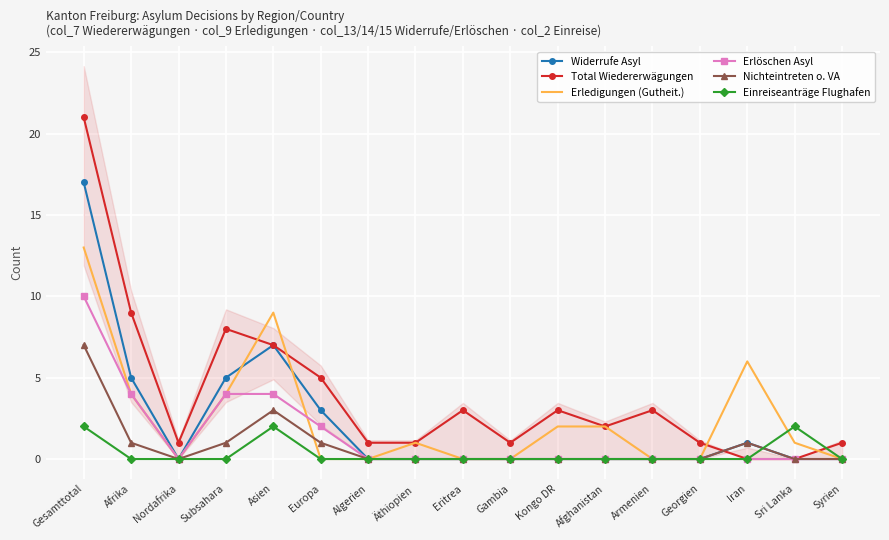

Count the number of categories in the chart.

17